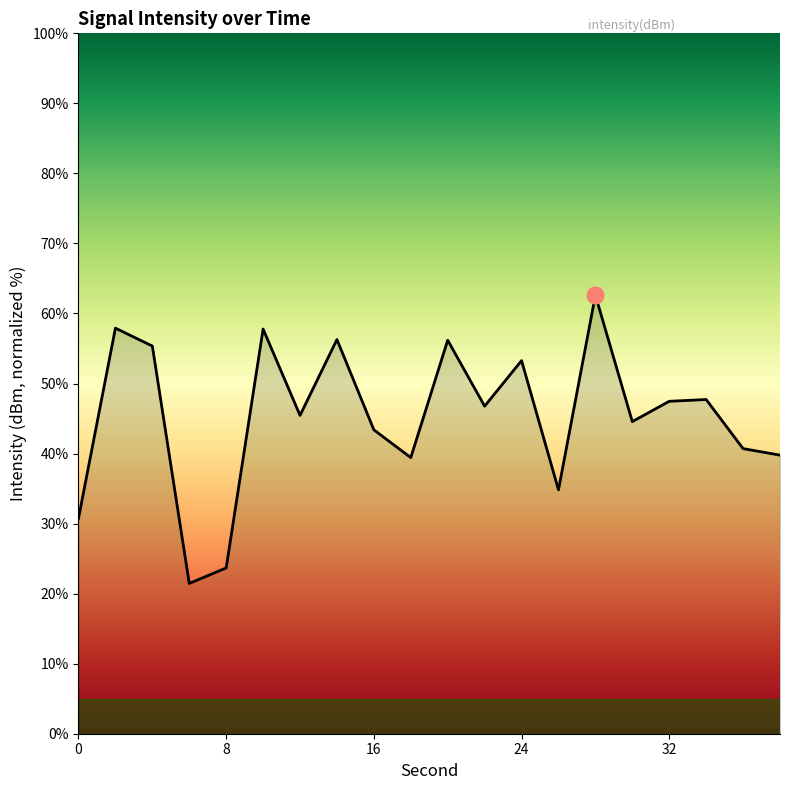

Does the chart have visible grid lines?

No